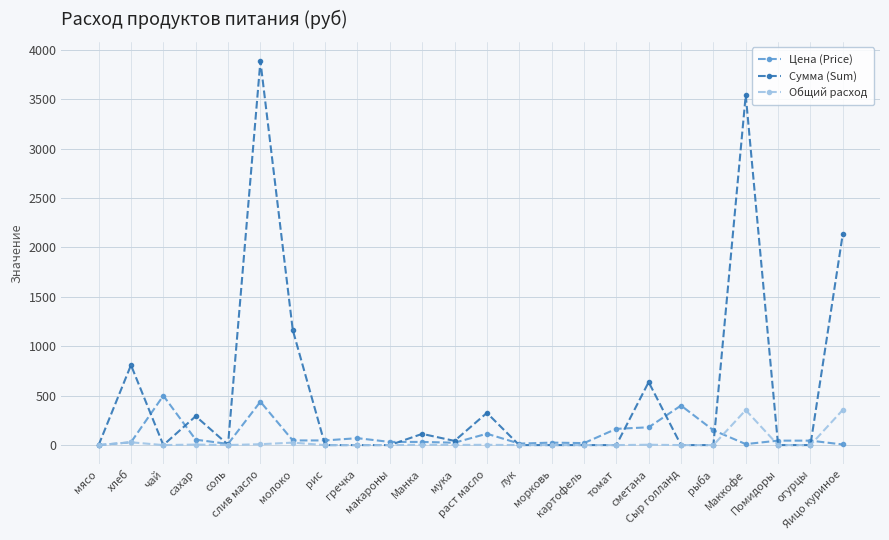

Rank the series at сахар from lowest to highest value.

Общий расход, Цена (Price), Сумма (Sum)